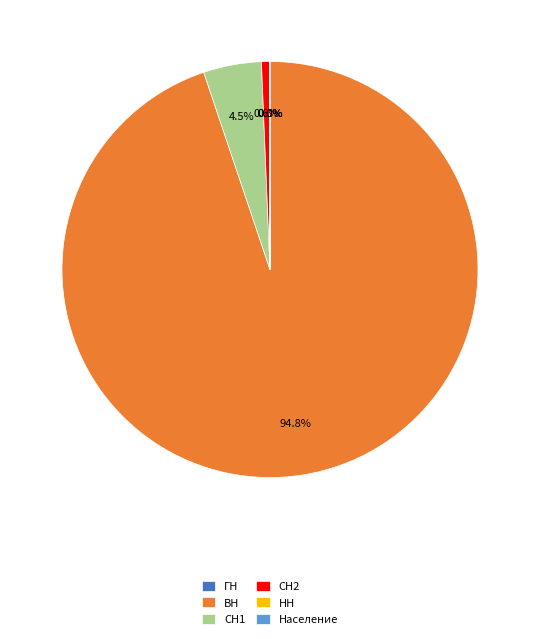

Does ВН account for over 50% of the chart?

Yes